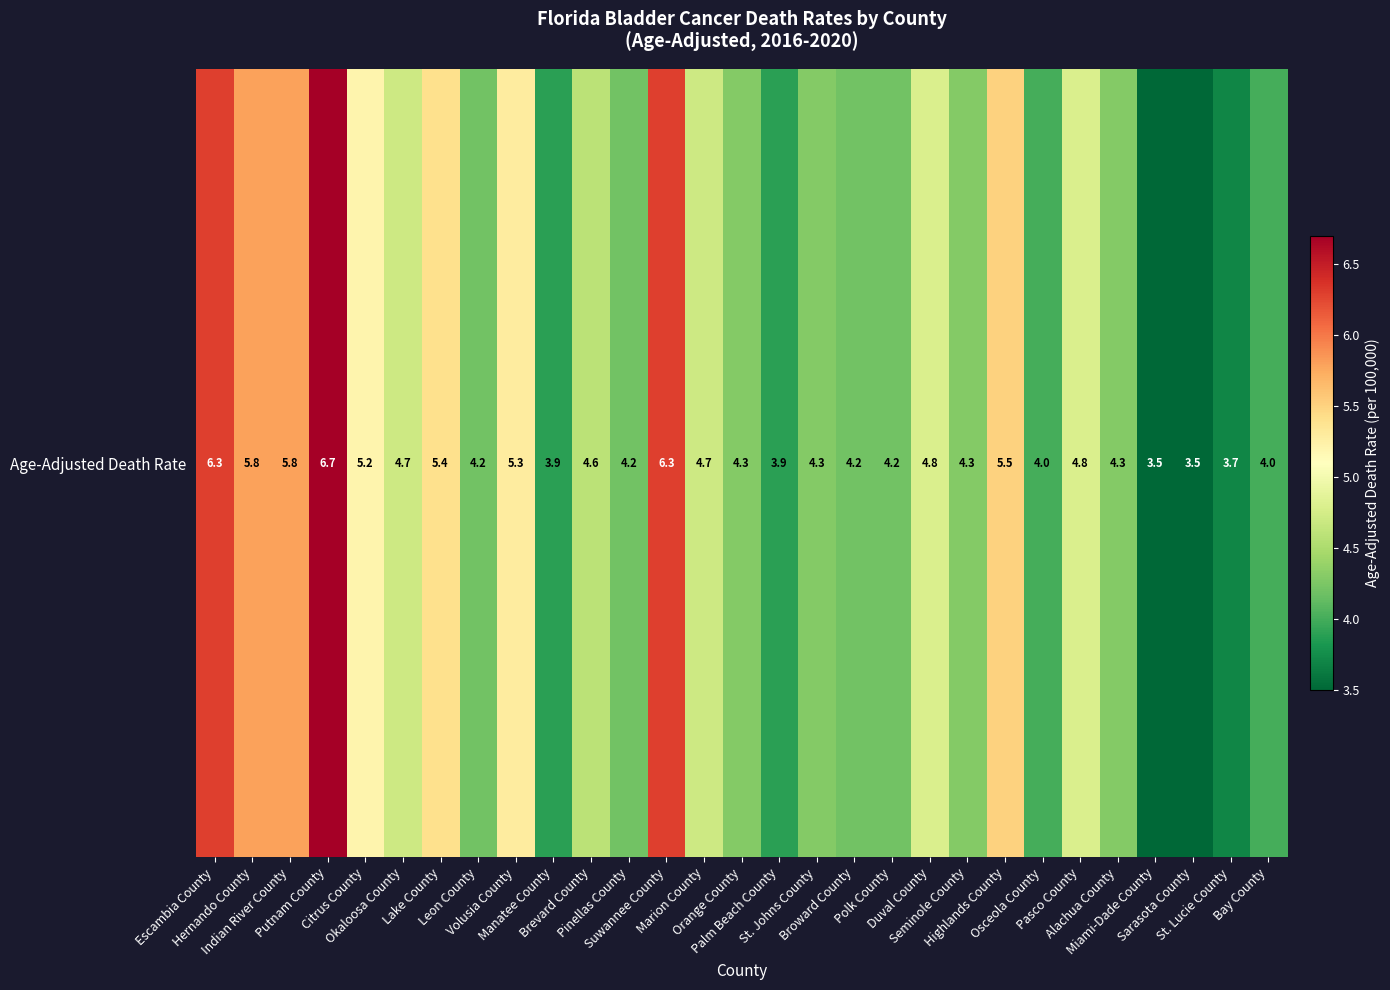

What is the maximum value shown in the chart?

6.7